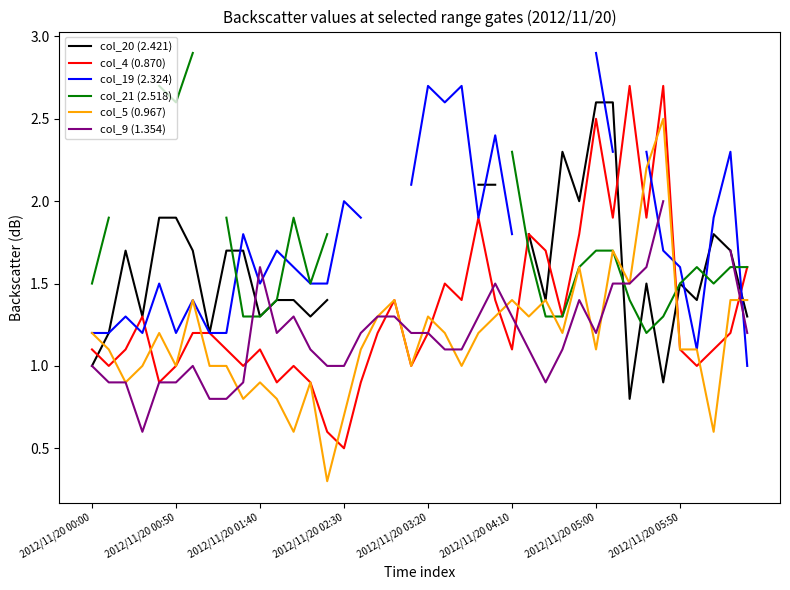

The value of col_4 (0.870) at 18 is 2.2. True or false?

False